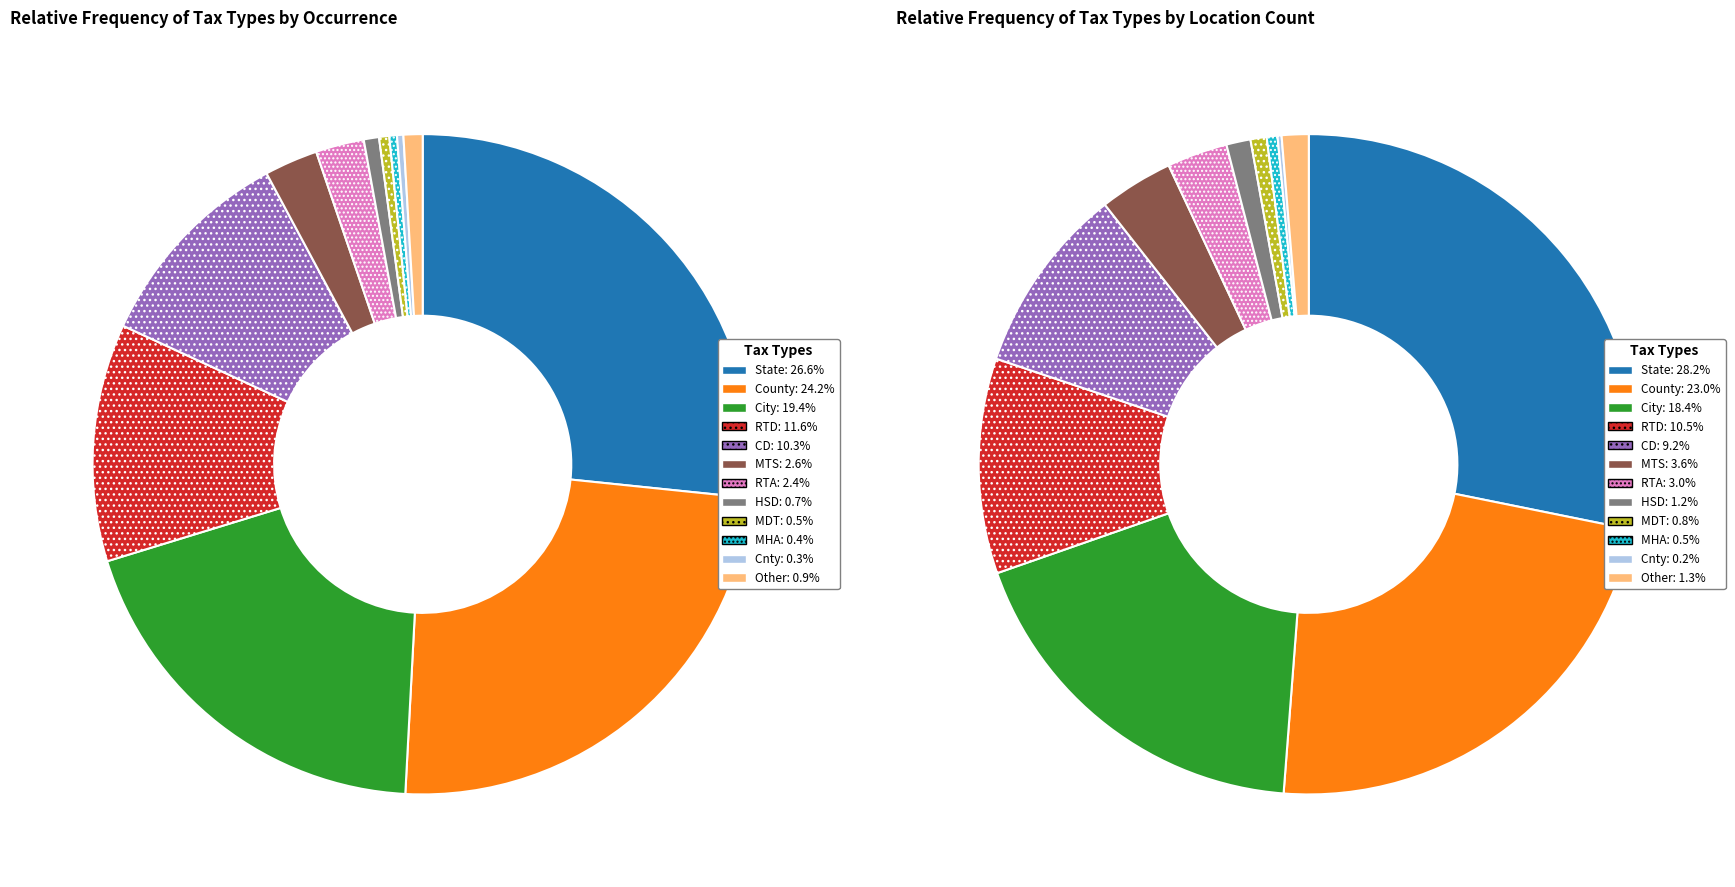

What percentage is the State slice, to the nearest percent?

27%